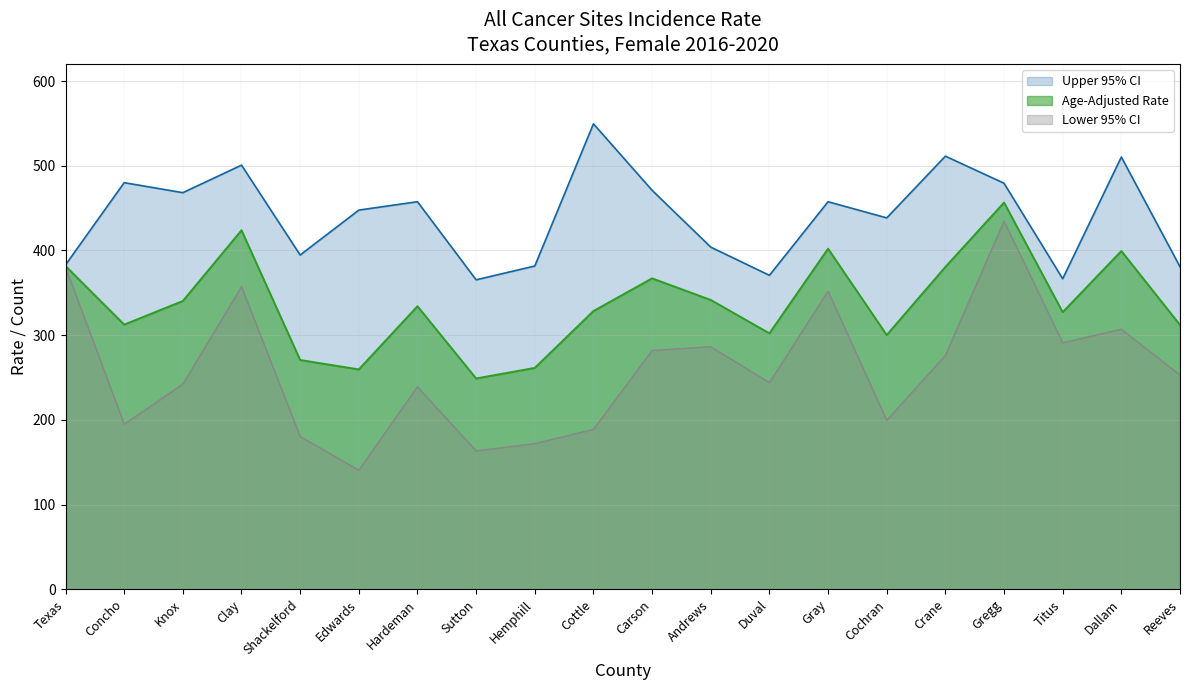

Reading right to left, list all the values displayed in this chart.

Age-Adjusted Rate: Reeves=312.0	Dallam=399.3	Titus=327.1	Gregg=456.5	Crane=380.5	Cochran=300.1	Gray=402.0	Duval=302.1	Andrews=341.5	Carson=367.0	Cottle=328.4	Hemphill=261.3	Sutton=248.8	Hardeman=334.1	Edwards=259.5	Shackelford=270.6	Clay=423.8	Knox=340.3	Concho=312.4	Texas=381.6
Lower 95% CI: Reeves=252.9	Dallam=306.9	Titus=291.0	Gregg=434.6	Crane=276.1	Cochran=199.4	Gray=351.9	Duval=243.9	Andrews=286.3	Carson=281.9	Cottle=188.7	Hemphill=171.9	Sutton=163.3	Hardeman=239.0	Edwards=140.6	Shackelford=180.3	Clay=357.2	Knox=242.1	Concho=194.9	Texas=380.2
Upper 95% CI: Reeves=380.7	Dallam=510.3	Titus=366.6	Gregg=479.3	Crane=511.3	Cochran=438.4	Gray=457.5	Duval=370.6	Andrews=403.9	Carson=471.0	Cottle=549.5	Hemphill=381.6	Sutton=365.3	Hardeman=457.5	Edwards=447.6	Shackelford=394.6	Clay=500.7	Knox=468.2	Concho=480.0	Texas=383.0